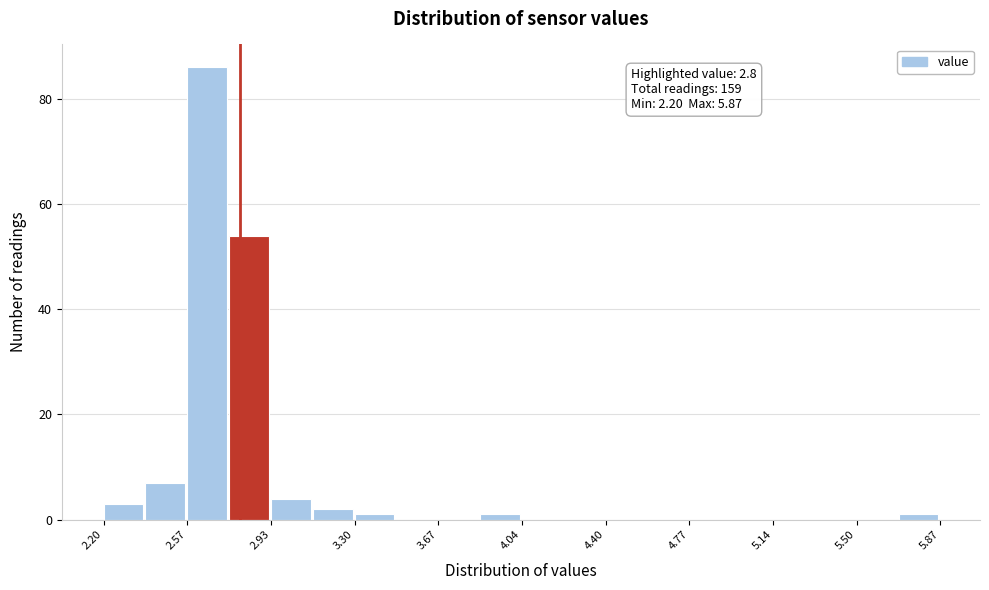

Around what value on the x-axis is the tallest bar? Give the approximate position of its centre, as read against the axis.

2.65